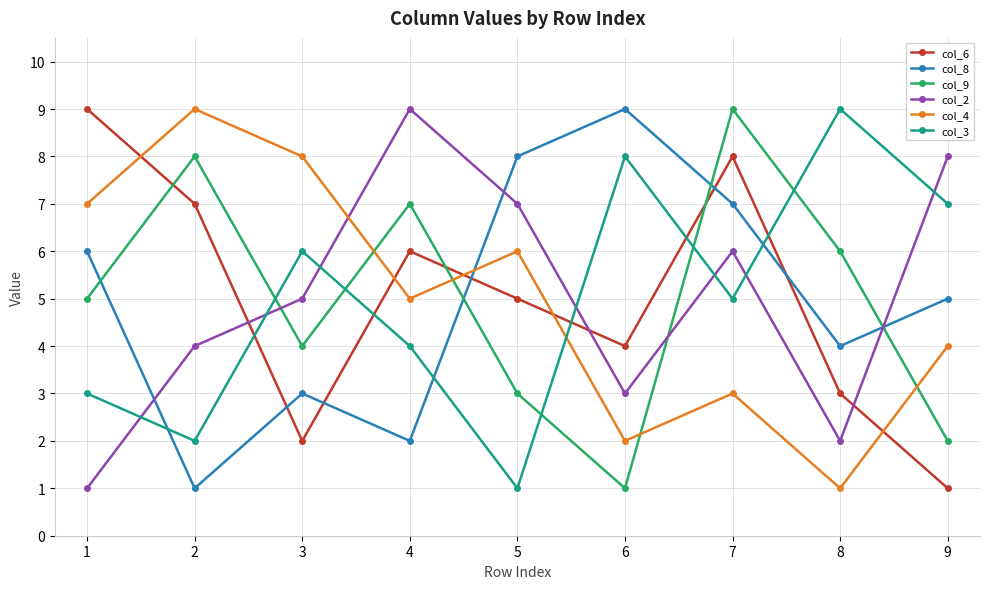

Is this an area chart (filled region under the line)?

No